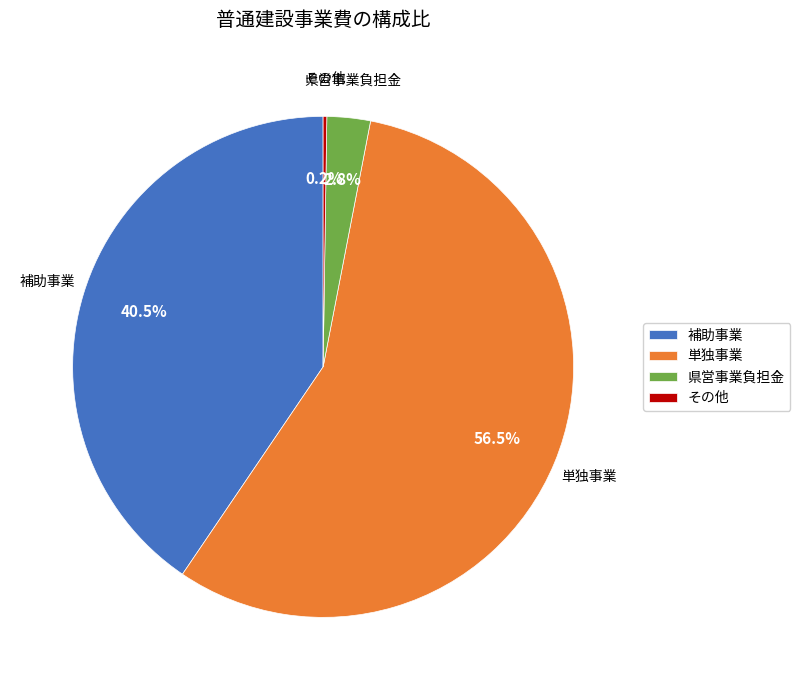

To the nearest percent, what is the average slice percentage?

25%